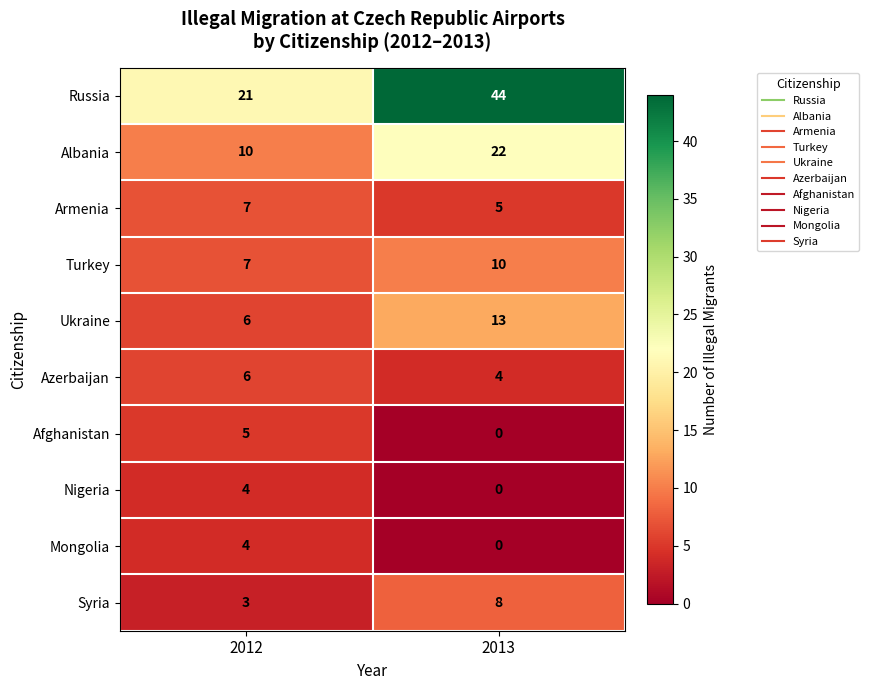

Reading right to left, transcribe all the data shown in this chart.

Russia: 2013=44	2012=21
Albania: 2013=22	2012=10
Armenia: 2013=5	2012=7
Turkey: 2013=10	2012=7
Ukraine: 2013=13	2012=6
Azerbaijan: 2013=4	2012=6
Afghanistan: 2013=0	2012=5
Nigeria: 2013=0	2012=4
Mongolia: 2013=0	2012=4
Syria: 2013=8	2012=3